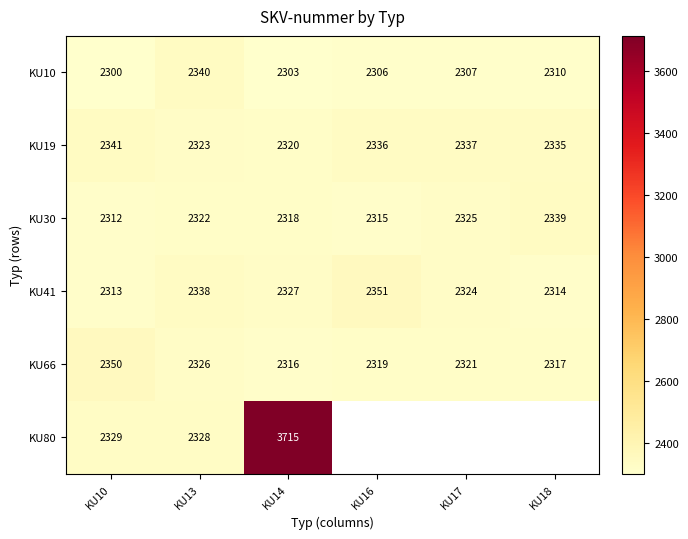

What is the sum of all KU41 values?

13967